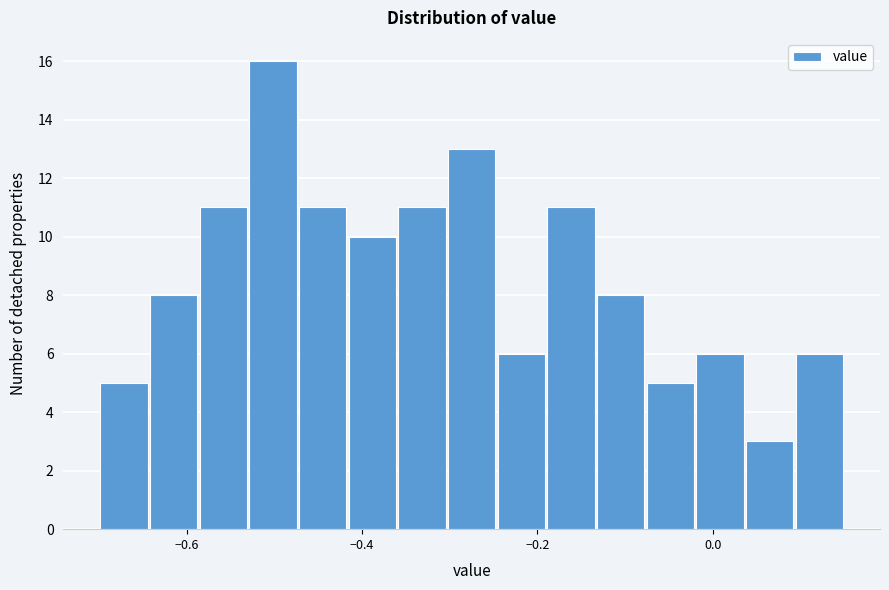

Read against the x-axis, roughly where is the centre of the tallest bar?

-0.50